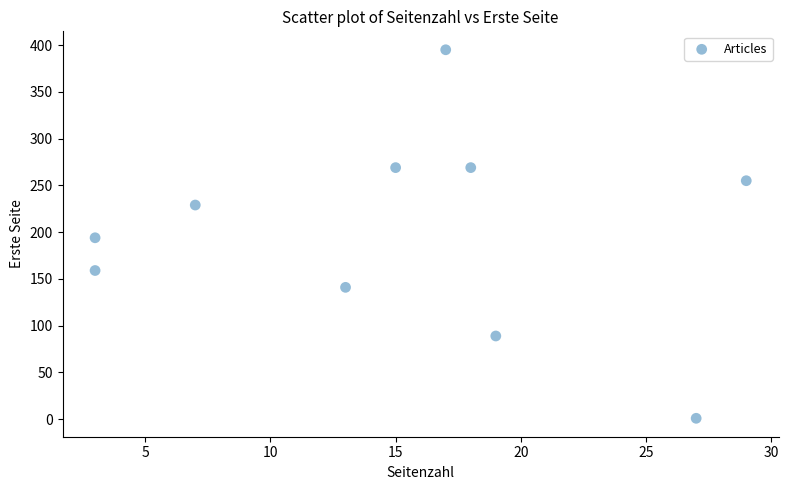

What is the range of Y values (max minus min)?

394